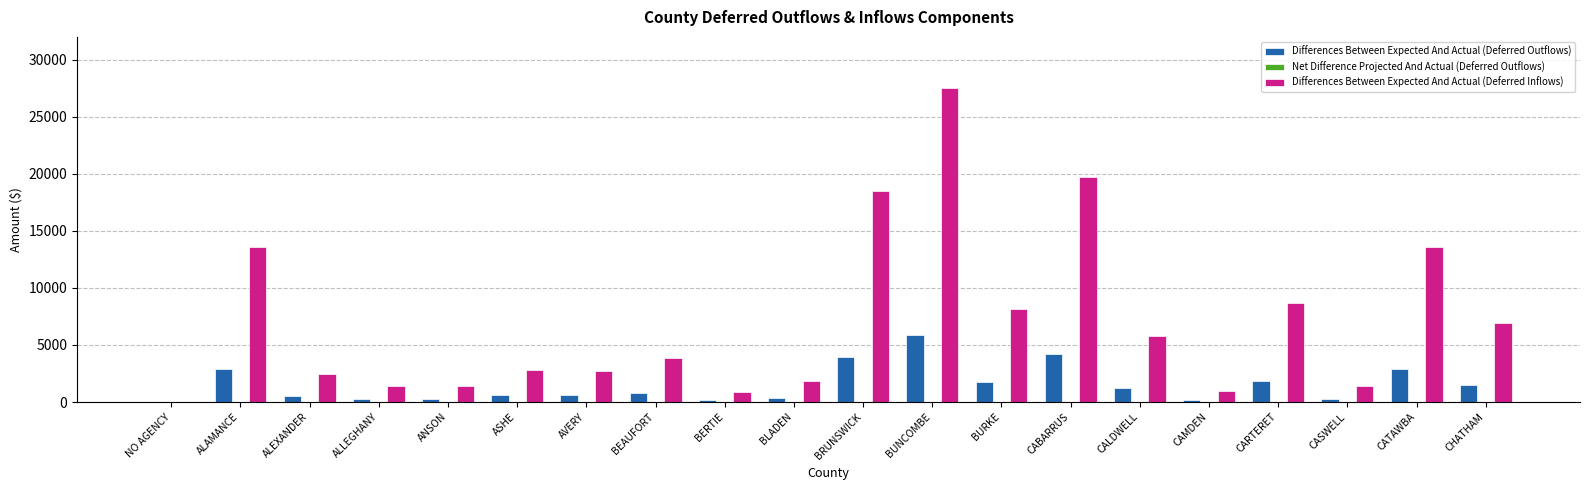

Which label corresponds to the largest value in the chart?

BUNCOMBE